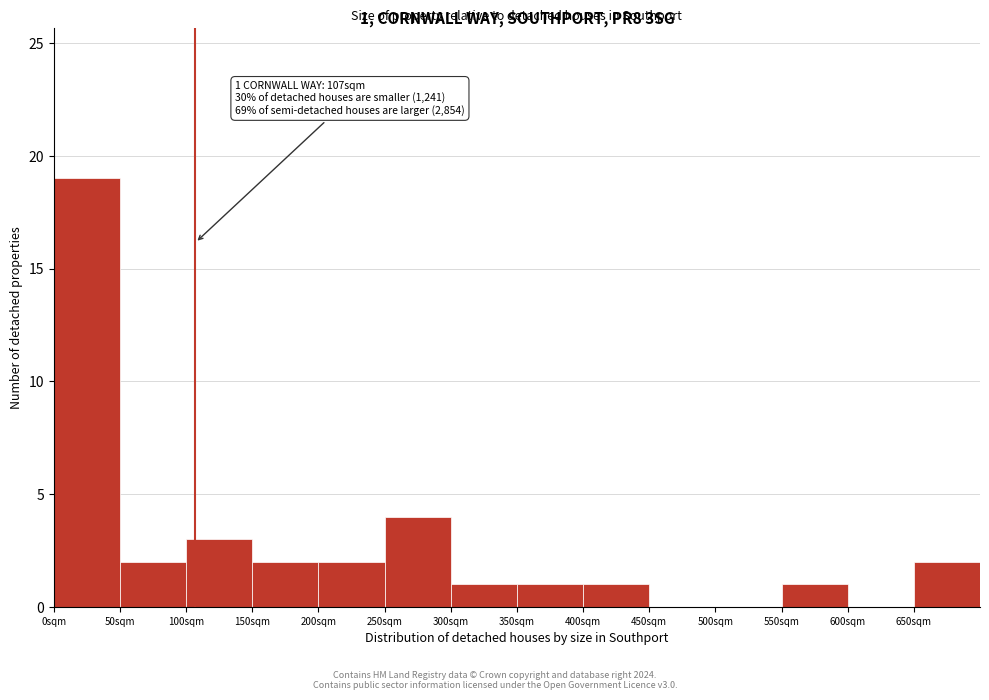

Which range on the x-axis has the tallest bar?

0 to 50